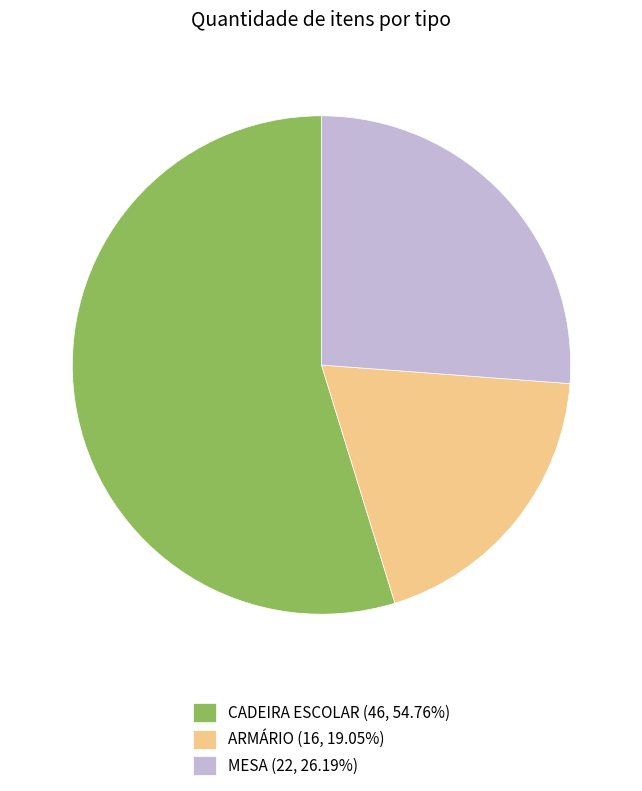

Which slice represents more than half of the pie?

CADEIRA ESCOLAR